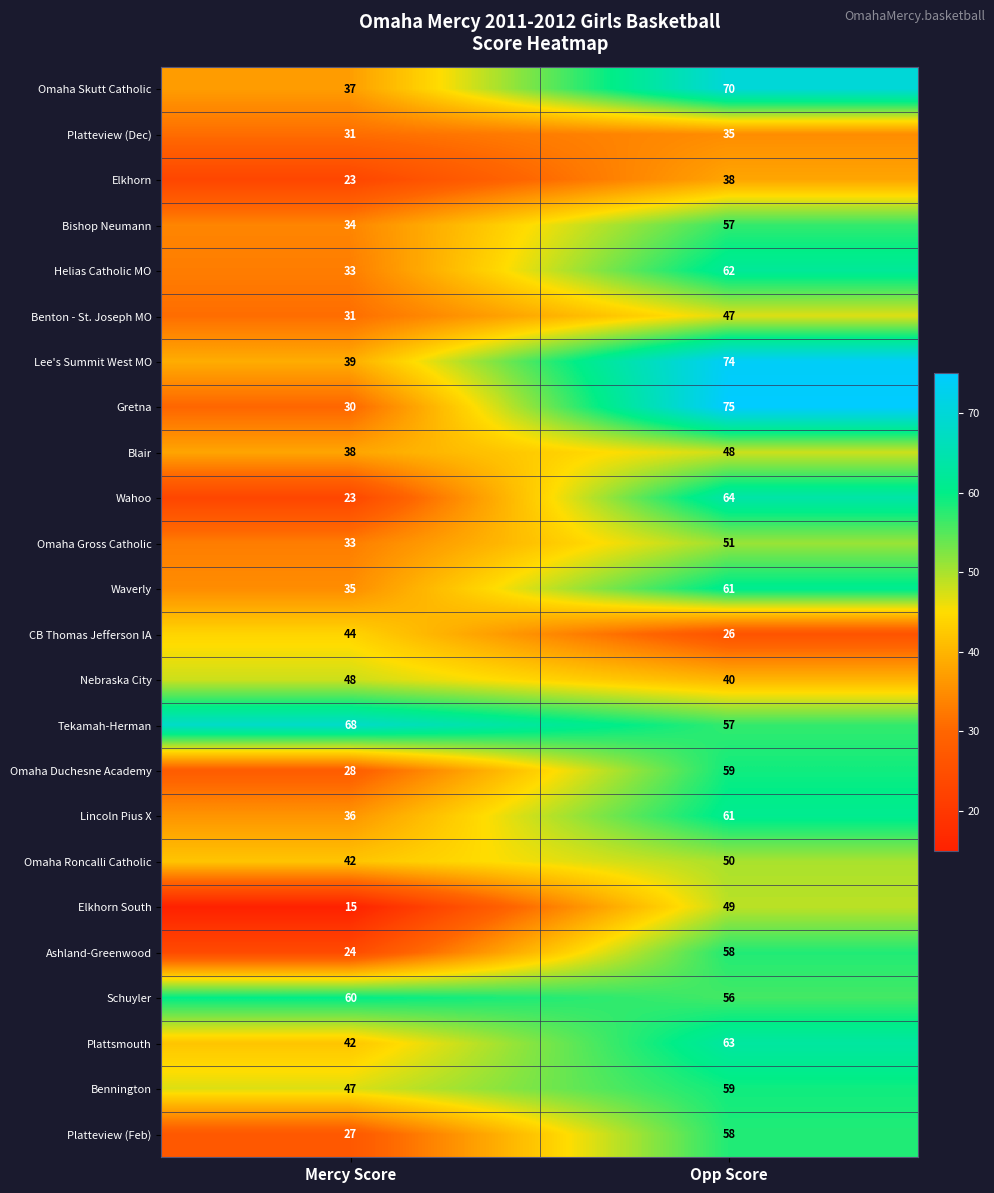

What is the approximate value of Omaha Duchesne Academy at Mercy Score, to the nearest 5?

30